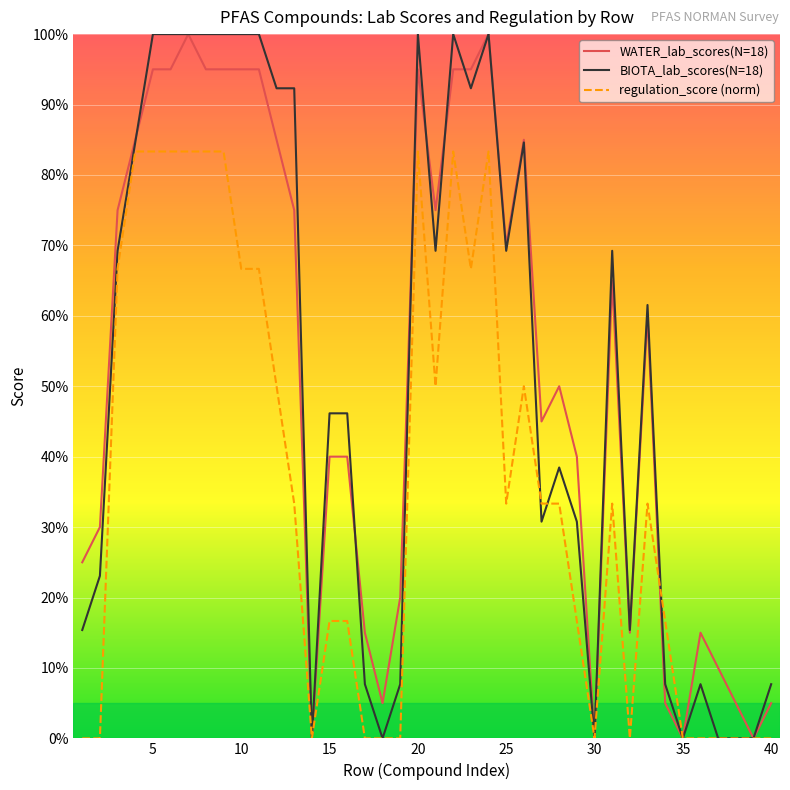

What are all the series names shown in the legend?

WATER_lab_scores(N=18), BIOTA_lab_scores(N=18), regulation_score (norm)